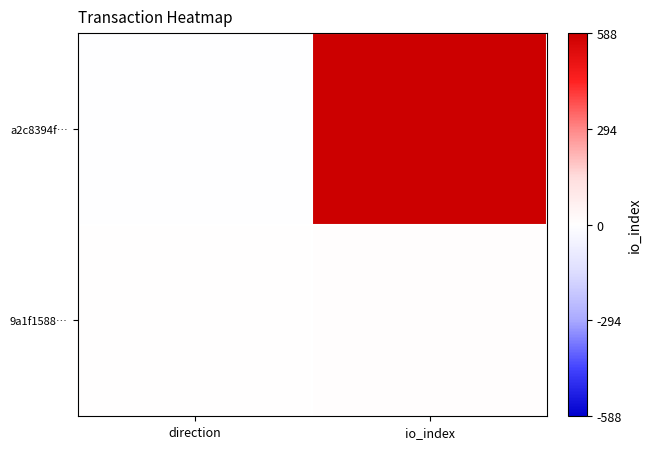

What is the maximum value shown in the chart?

588